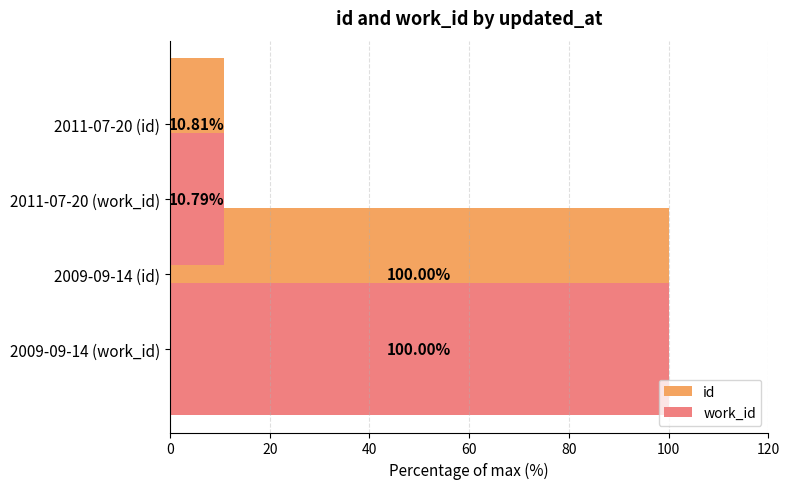

Which series changed the most between 2009-09-14 (id) and 2011-07-20 (work_id)?

work_id